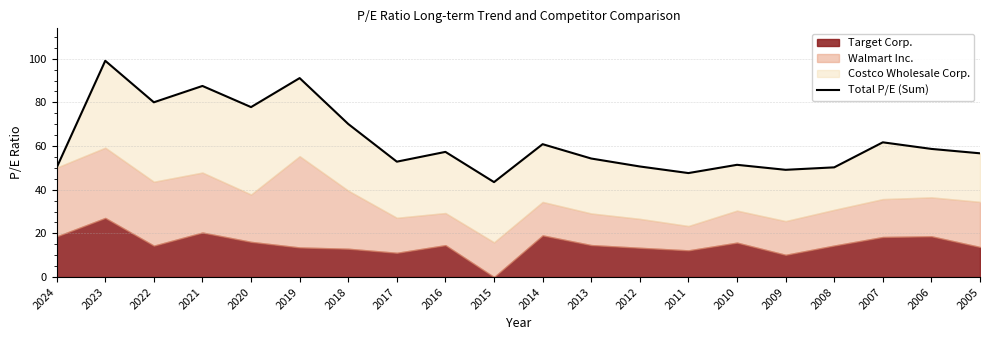

How many points are lower than both their immediate neighbors (excluding endpoints)?

6